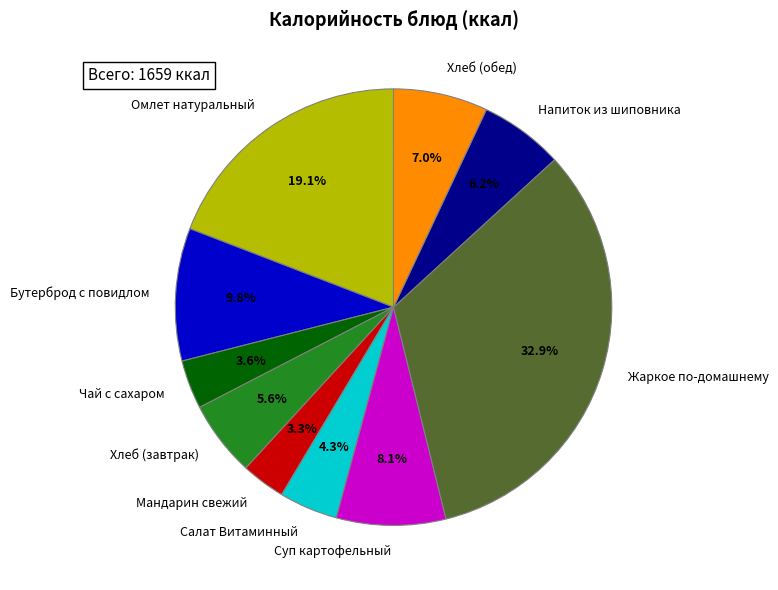

Is the sum of Мандарин свежий and Чай с сахаром greater than half?

No